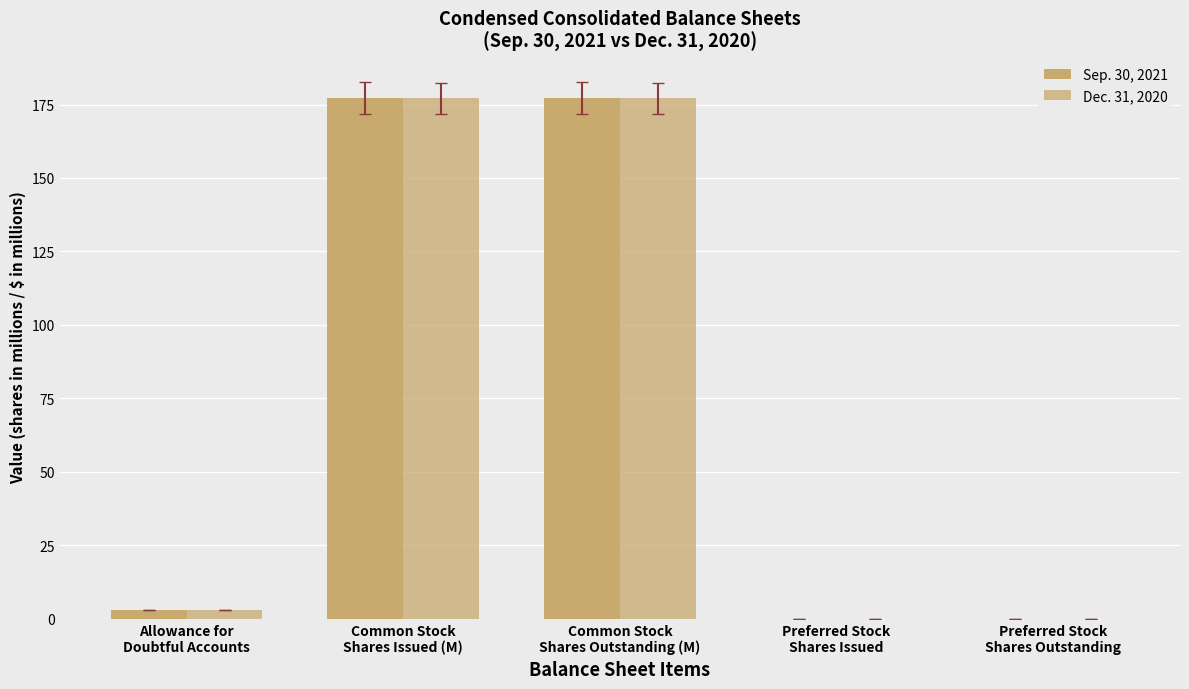

At how many categories does at least one series exceed 61?

2